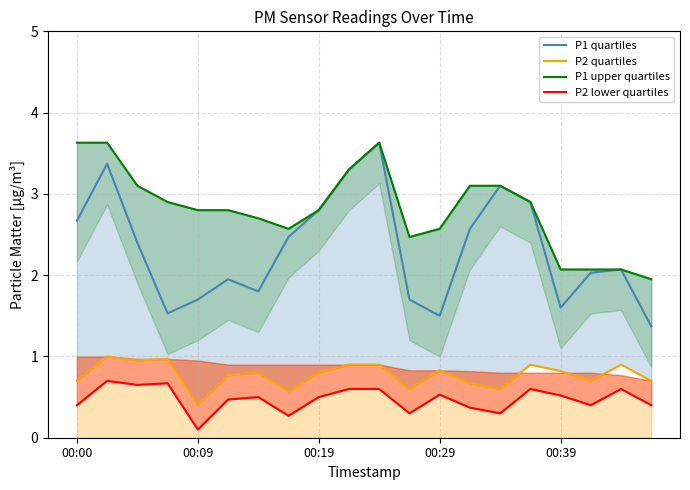

Which series changed the most between 7 and 10?

P1 quartiles